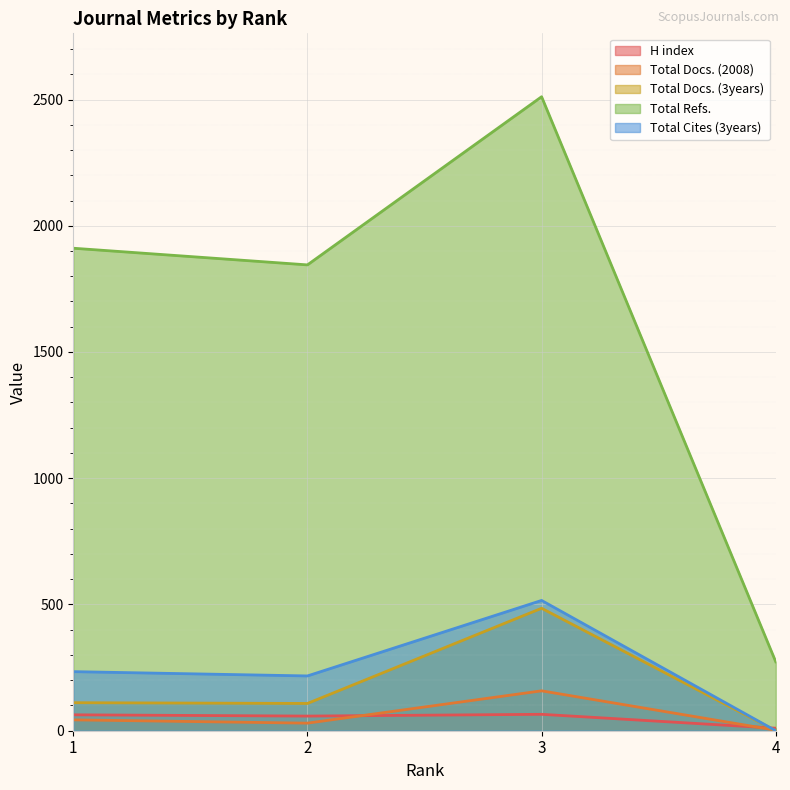

What is the total value across all series at 2?

2258